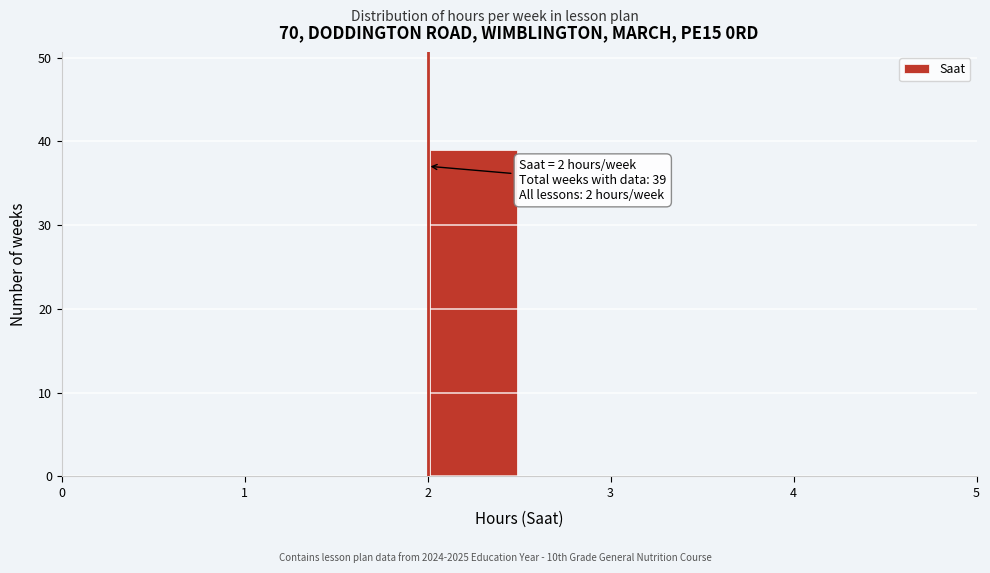

Over which range of the x-axis is the bar tallest?

2.0 to 2.5